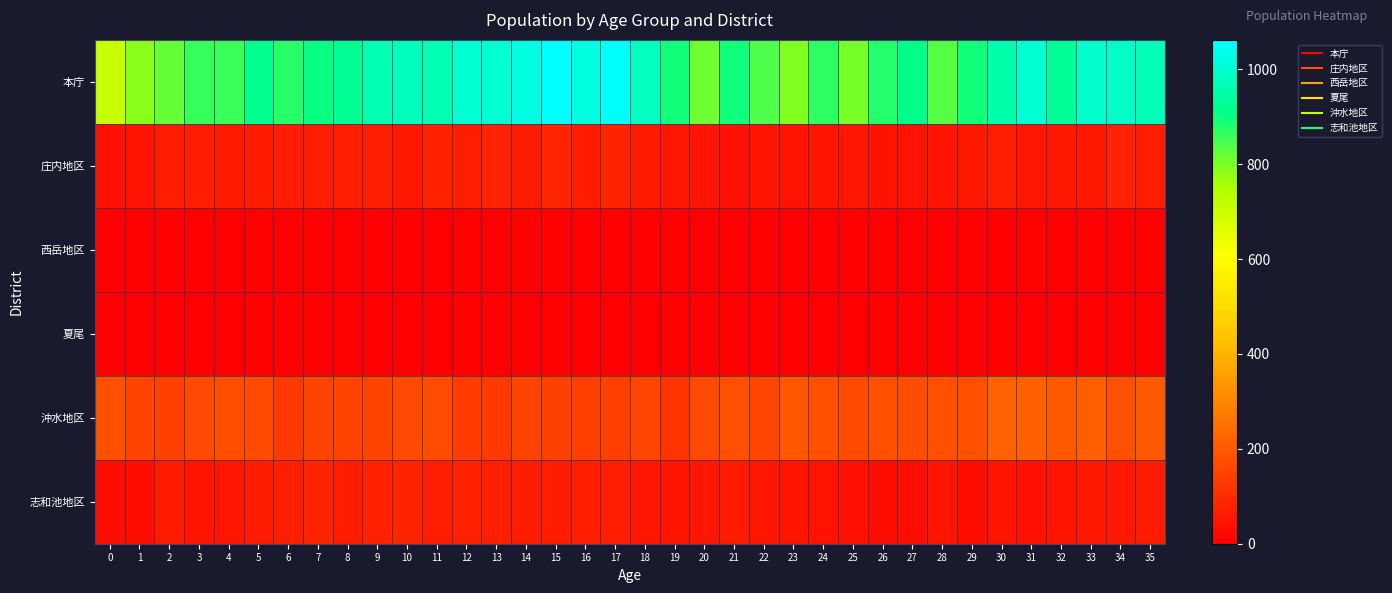

What is the total value across all series at 8?

1222